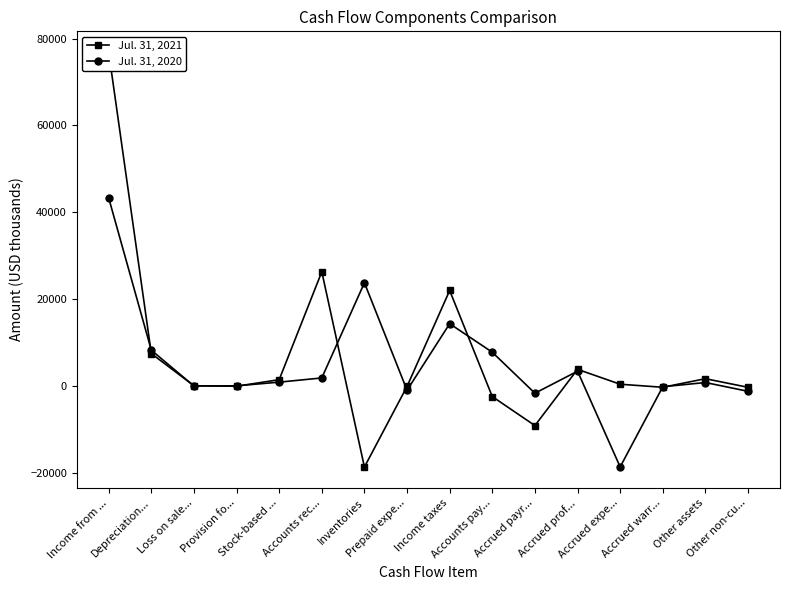

What is the label of the 6th point from the right?

Accrued payr...